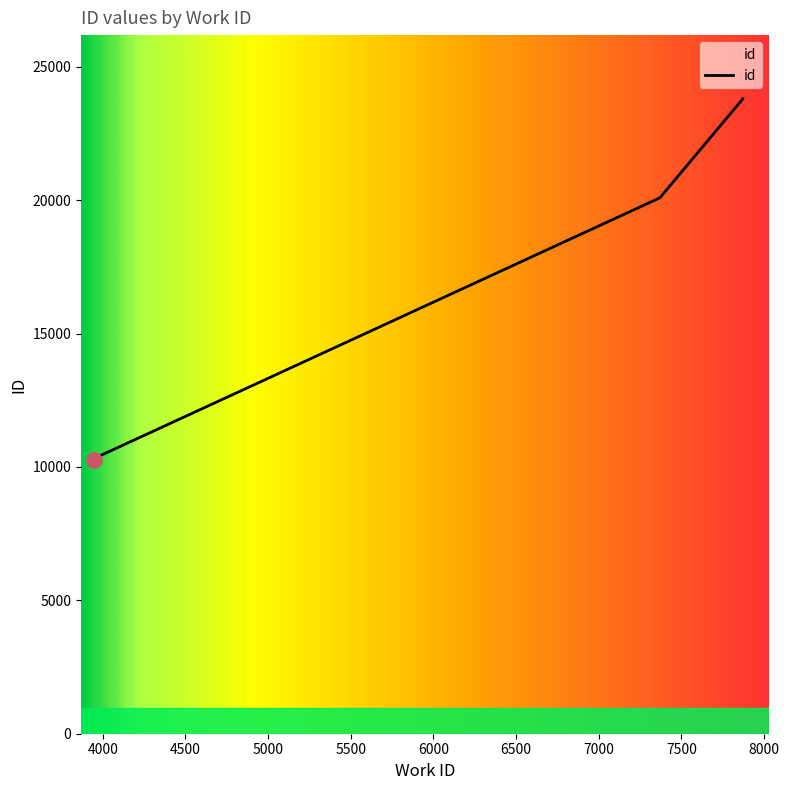

Which has a higher value, 7872 or 3953?

7872